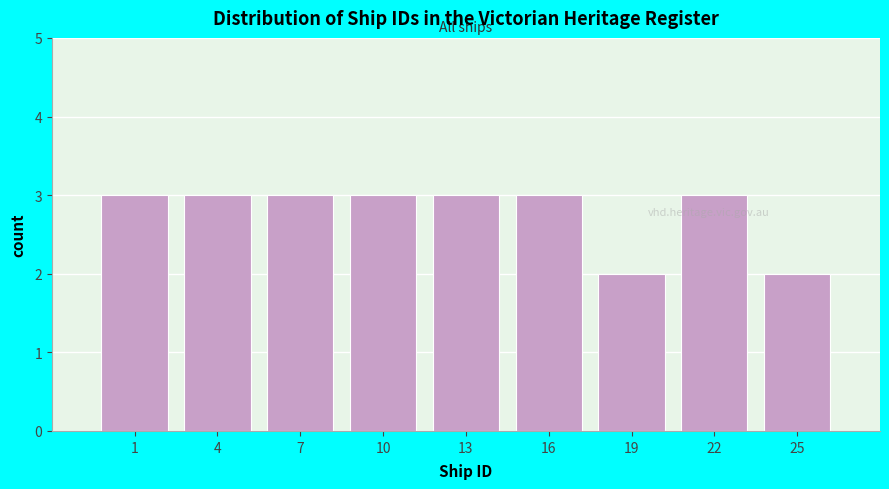

Reading left to right, what are all the values shown in this chart?

3	3	3	3	3	3	2	3	2